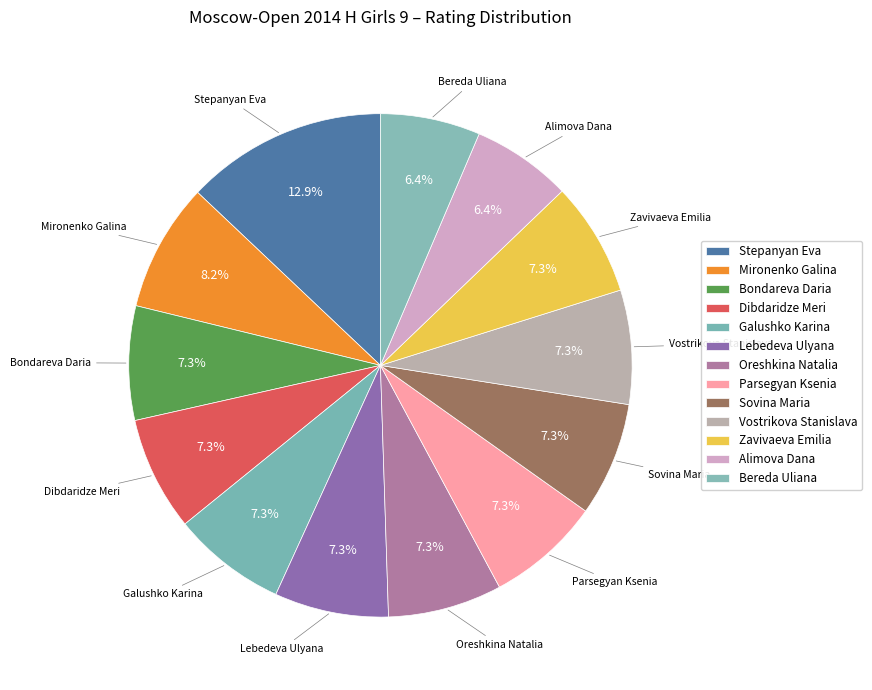

Is there a majority slice in this chart?

No